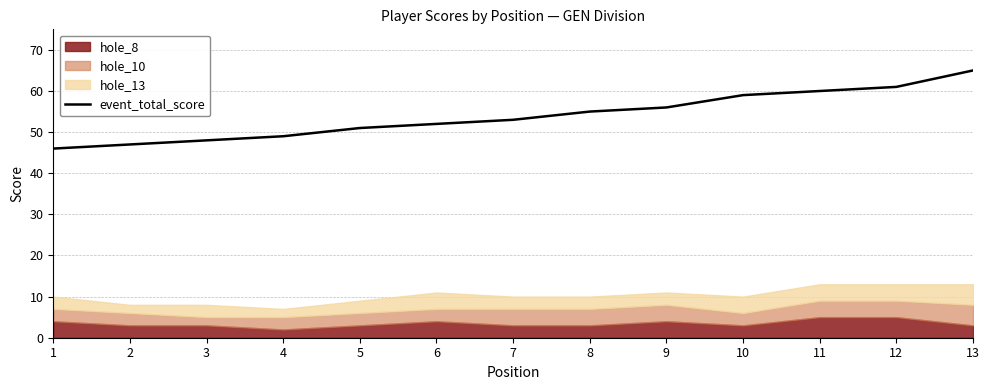

What is the change in value from 4 to 9?

+7